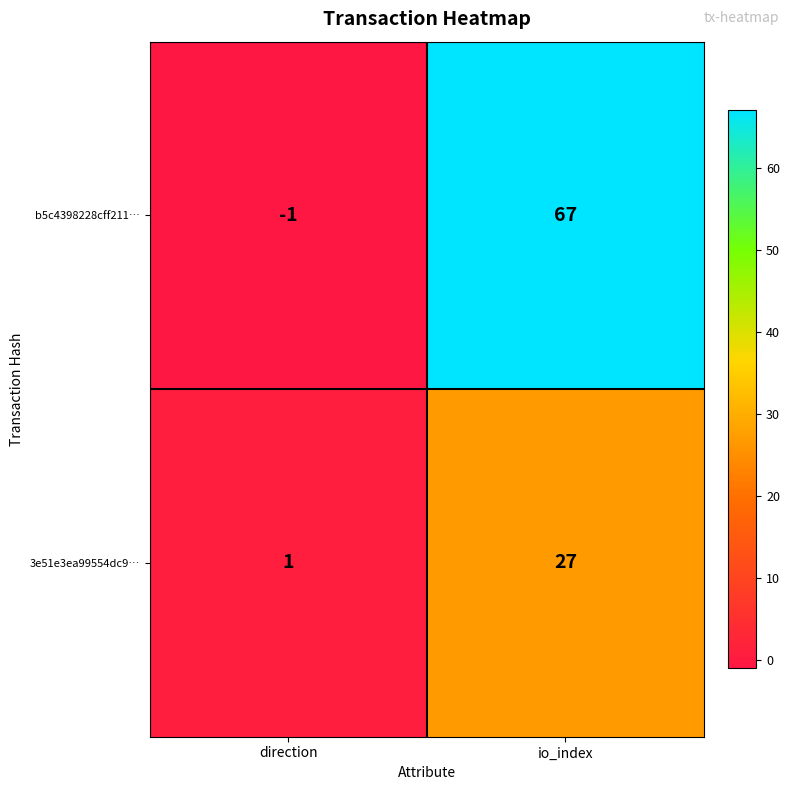

At which label does b5c4398228cff211… reach its minimum?

direction